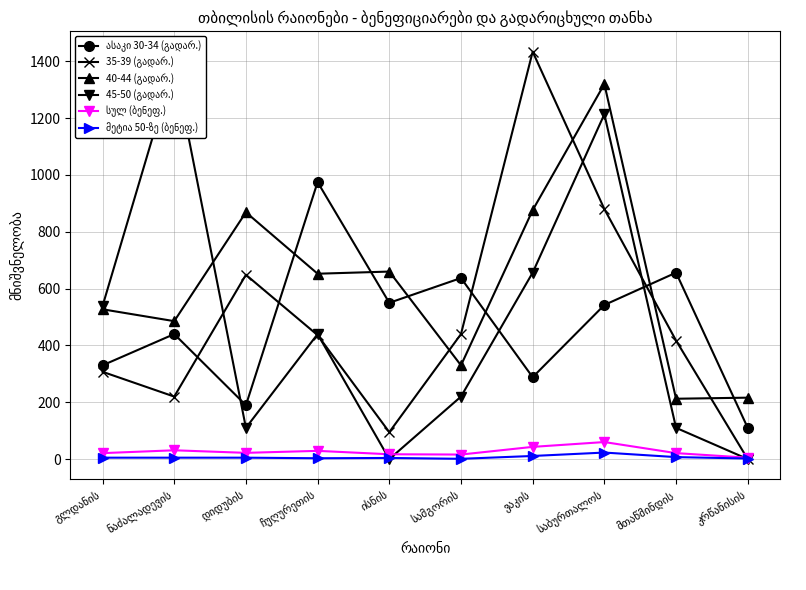

What is the total value across all series at ისნის?

1325.8